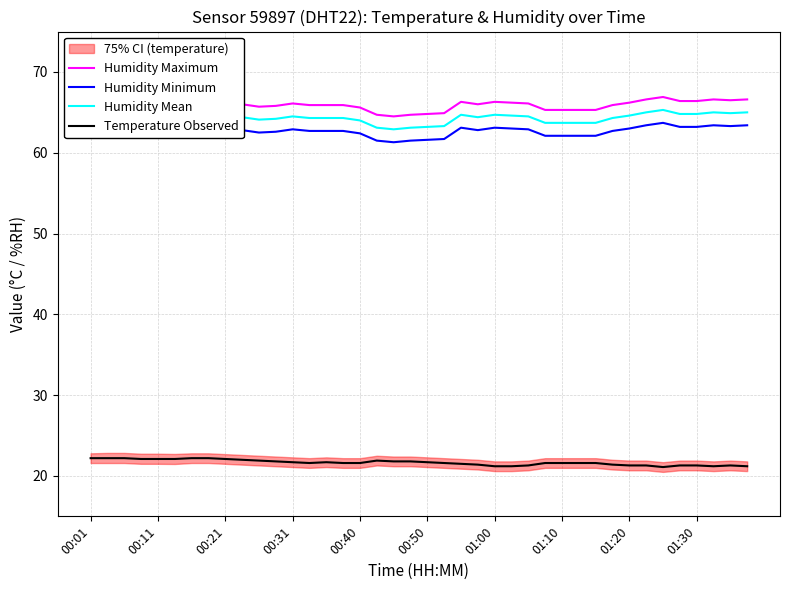

What is the smallest value displayed?

21.1